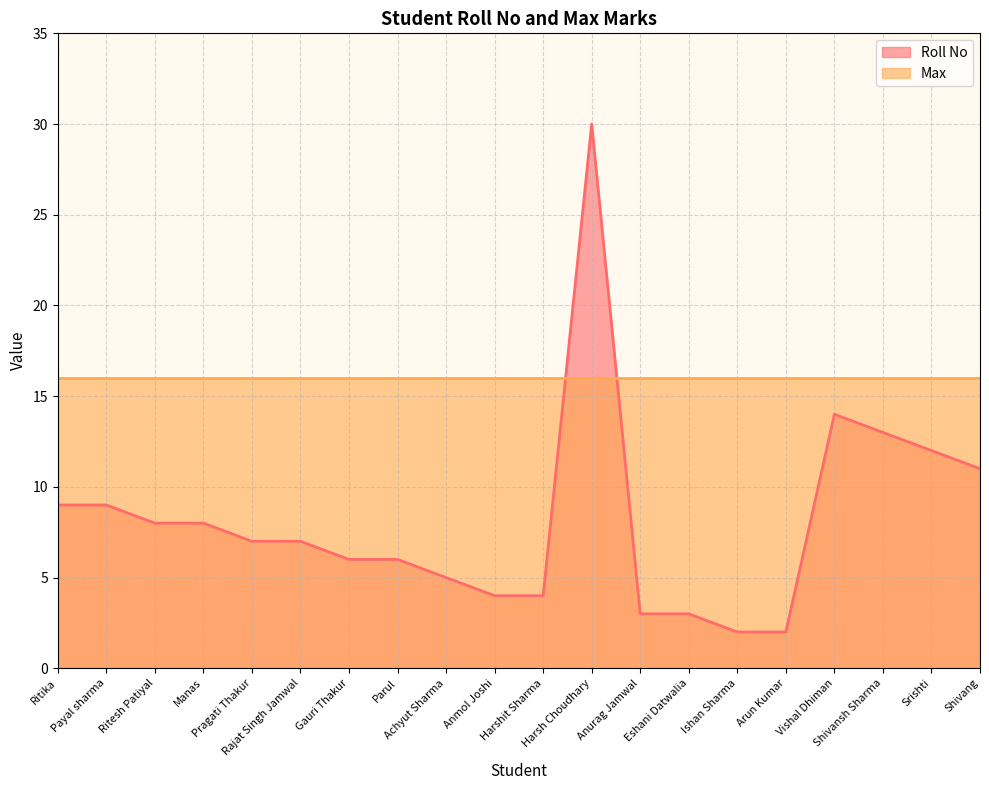

How many points are higher than both their immediate neighbors (excluding endpoints)?

2